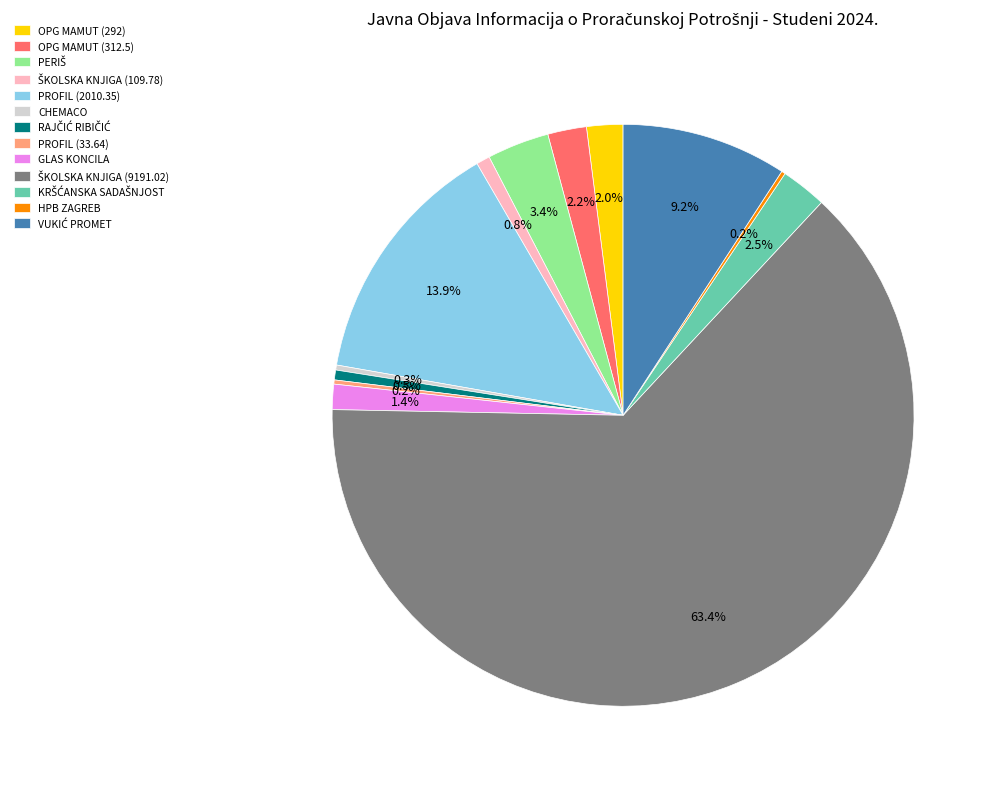

Between GLAS KONCILA and PROFIL (2010.35), which is larger?

PROFIL (2010.35)